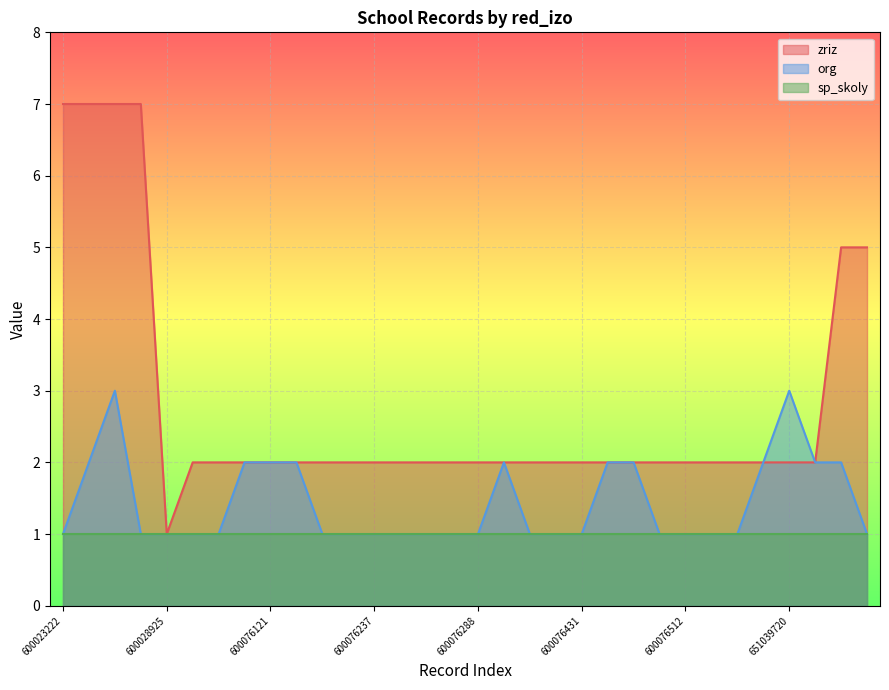

Rank the series by their average value, from lowest to highest.

sp_skoly, org, zriz